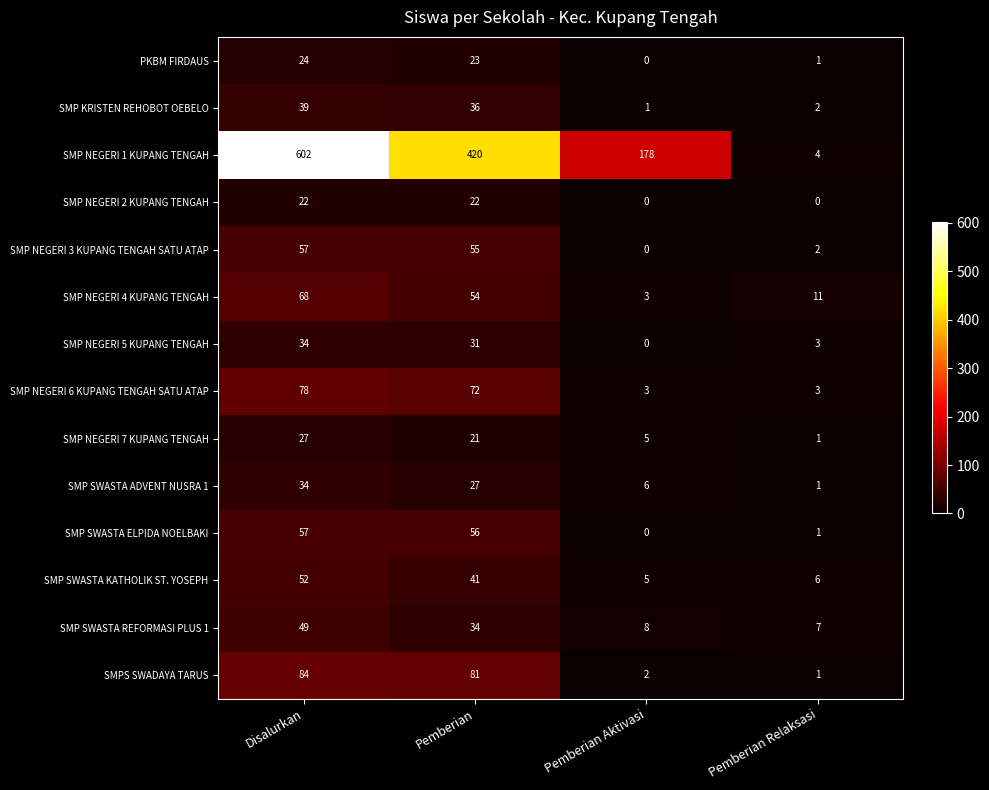

What is the difference between the SMP NEGERI 4 KUPANG TENGAH values at Pemberian Relaksasi and Pemberian Aktivasi?

8